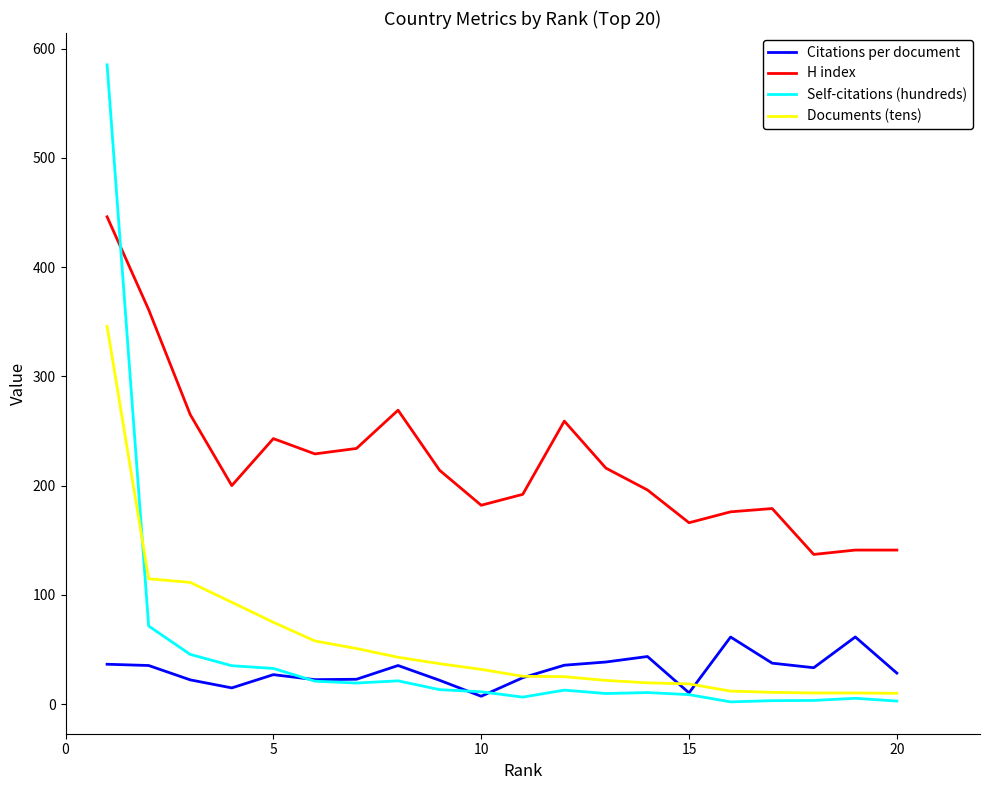

How many series are shown in this chart?

4